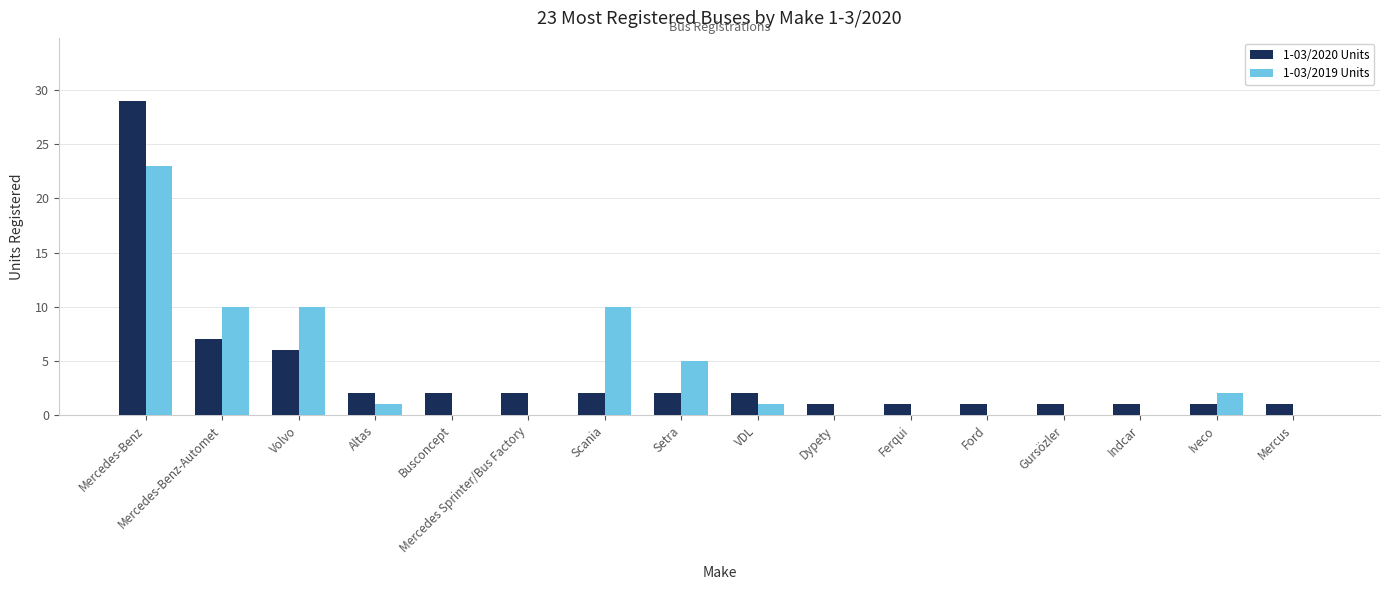

At which category is the sum across all series the highest?

Mercedes-Benz